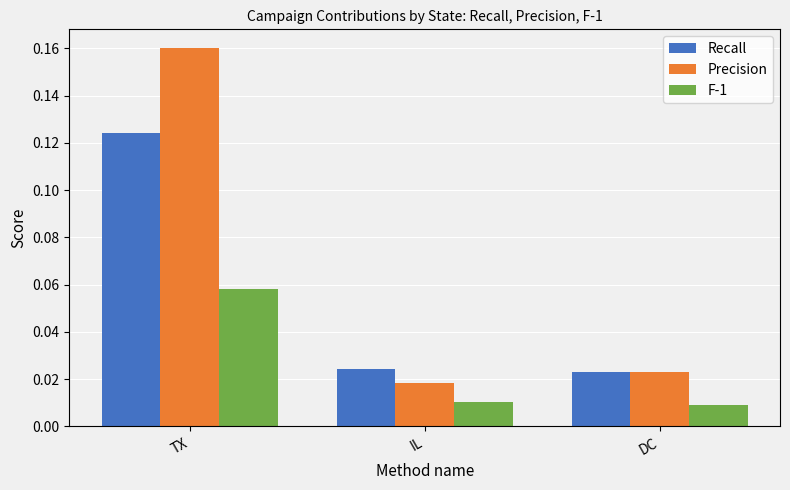

Is the value of F-1 at DC greater than the value of Precision at IL?

No